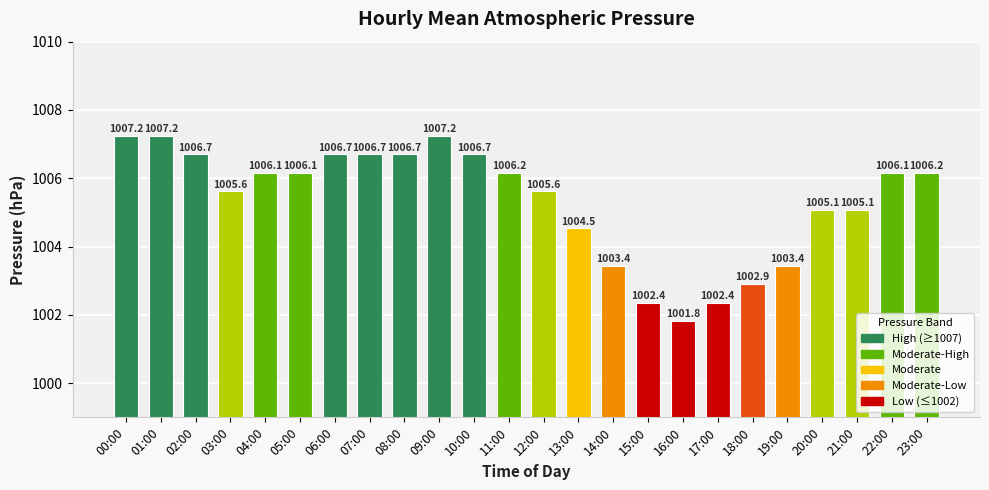

The value at 00:00 is 507.6. True or false?

False